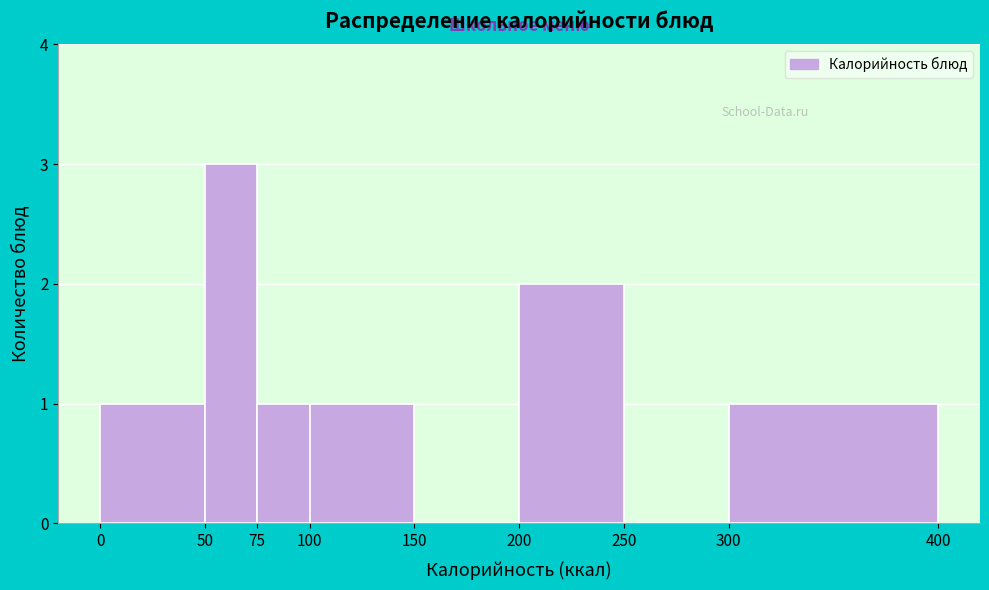

Reading left to right, list every bar in this chart as the range it spans on the x-axis followed by its height. The values are not printed on the chart, so give them approximately, as read against the axis.

0 to 50: 1
50 to 75: 3
75 to 100: 1
100 to 150: 1
150 to 200: 0
200 to 250: 2
250 to 300: 0
300 to 400: 1